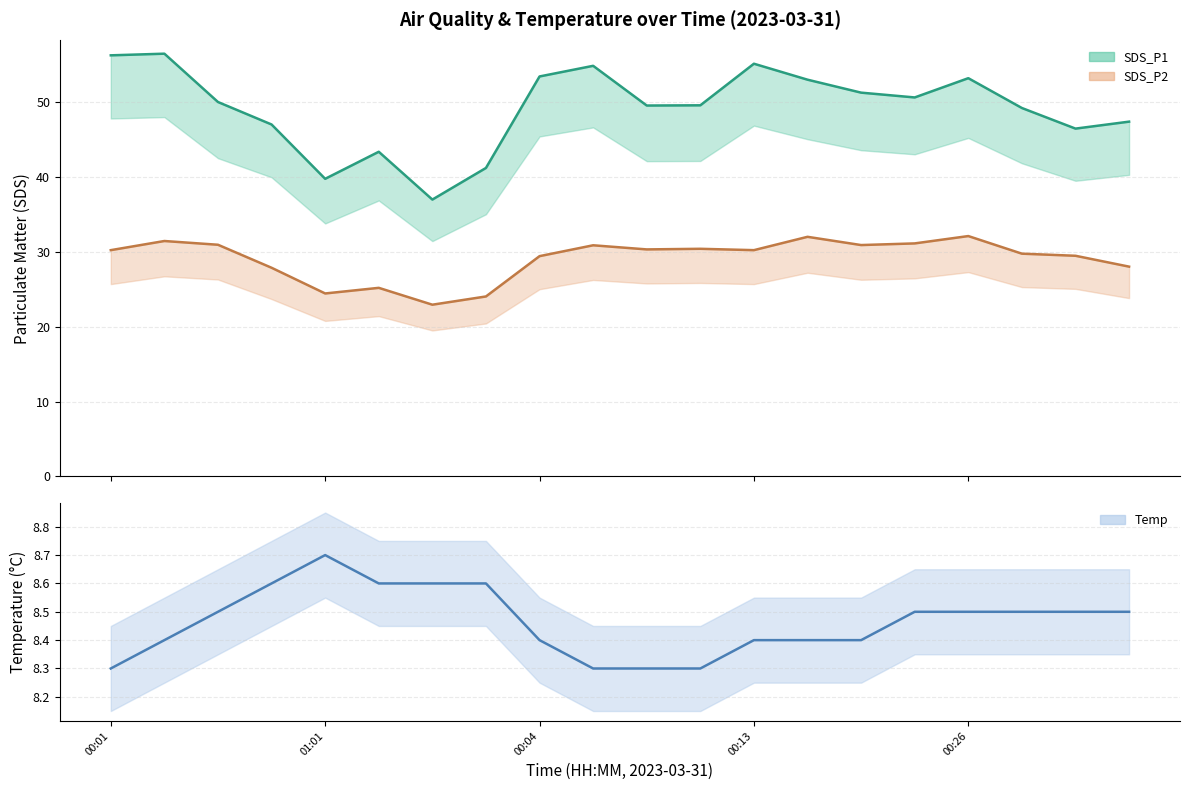

What is the sum of the SDS_P2 values at 00:18 and 00:08?

62.3